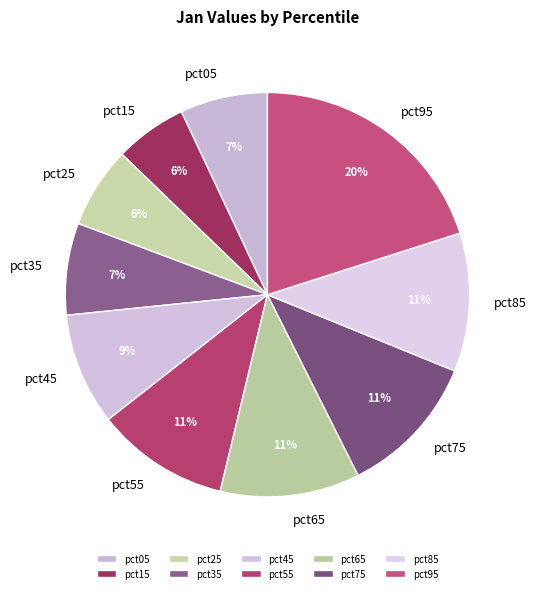

Combined, do pct55 and pct95 account for over 50%?

No